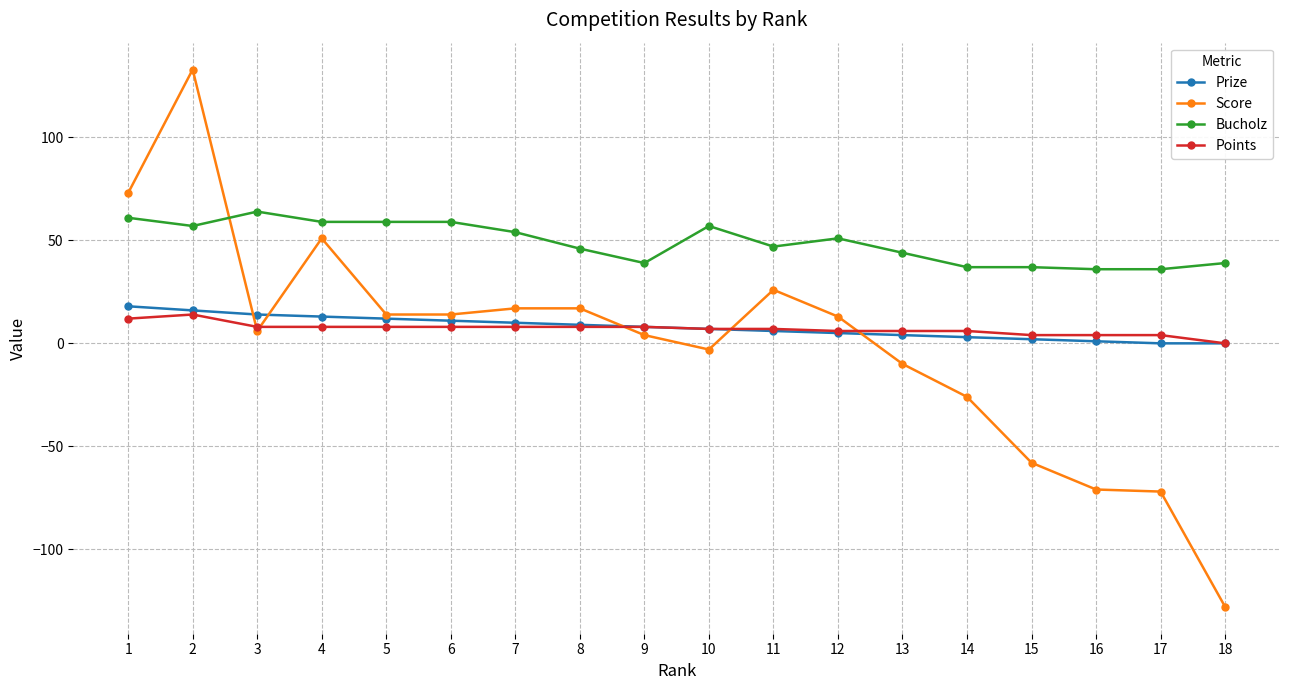

What is the spread (max minus min) of values at 14?

63